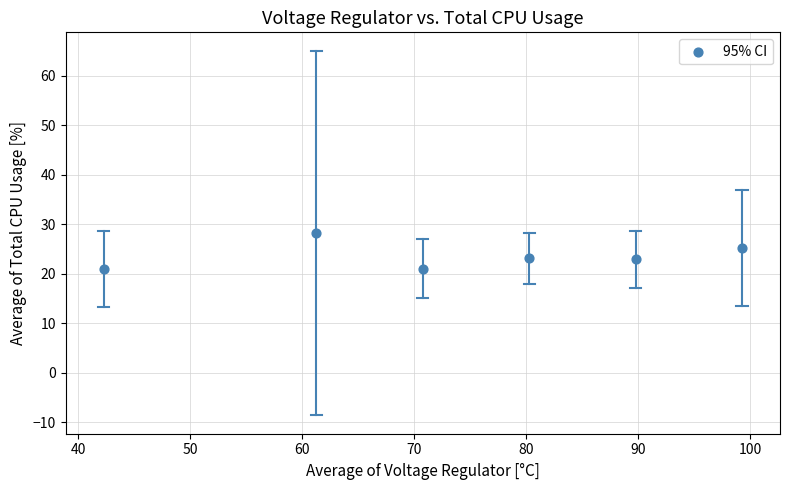

What is the range of Y values (max minus min)?

7.3